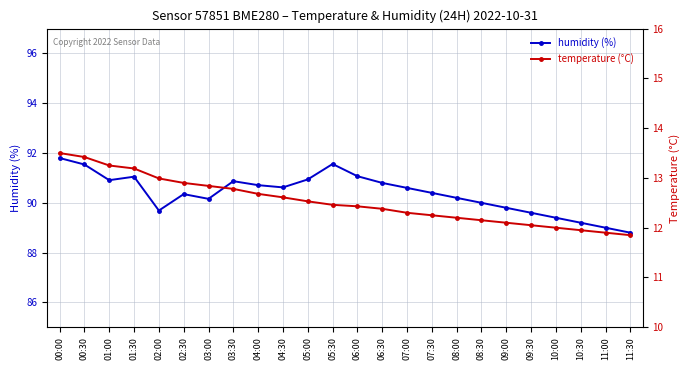

Where is the first local minimum for humidity?

01:00